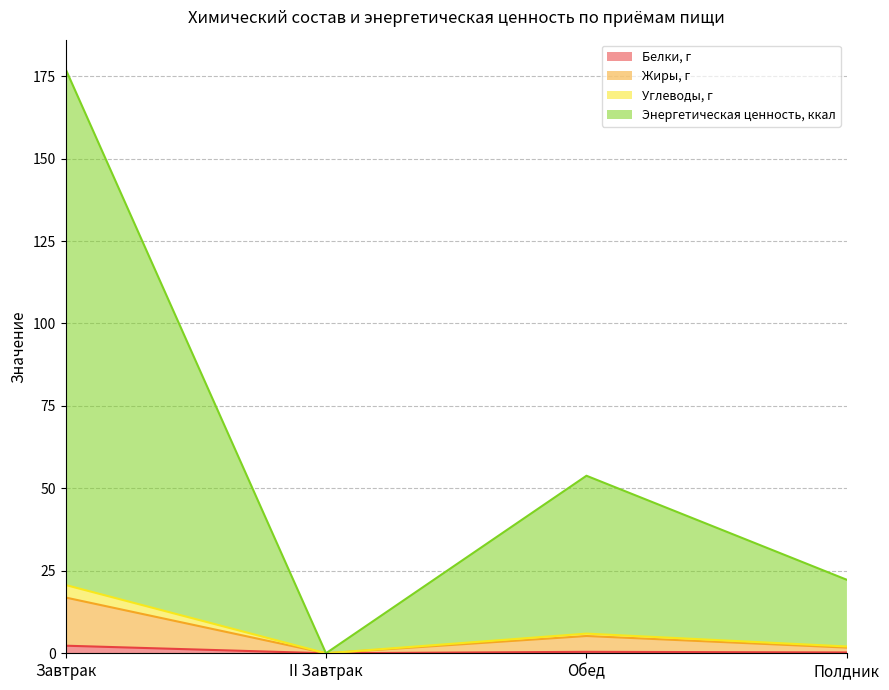

Which series changed the most between Обед and Полдник?

Энергетическая ценность, ккал